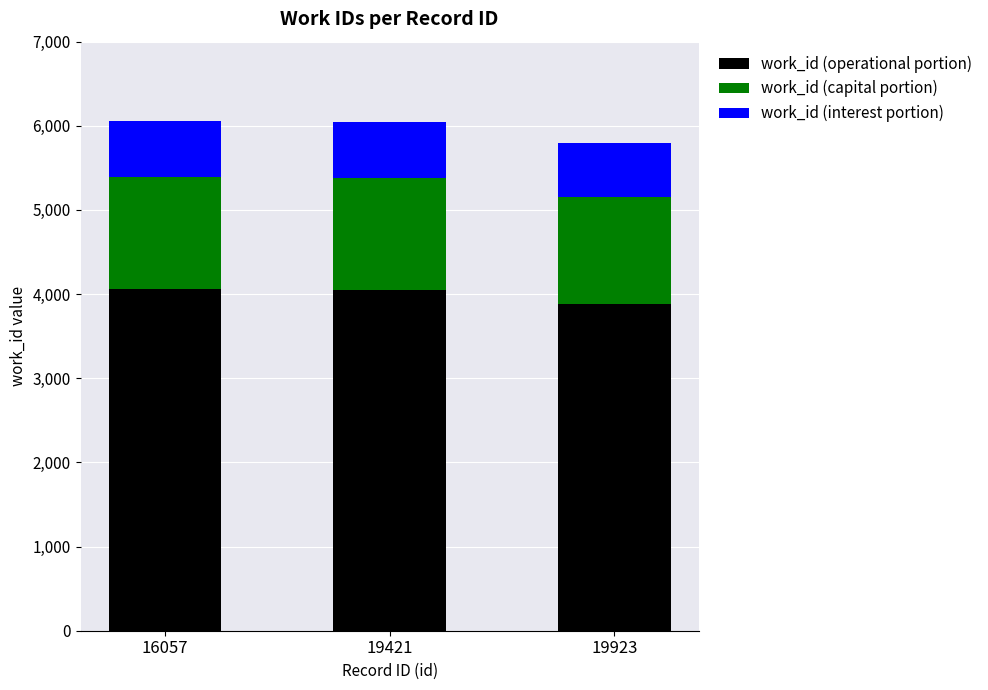

What is the difference between the work_id (operational portion) values at 19421 and 19923?

171